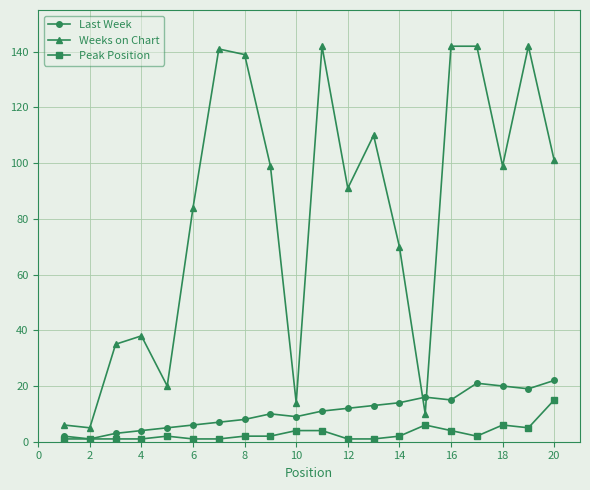

True or false: Last Week and Weeks on Chart intersect in this chart.

True